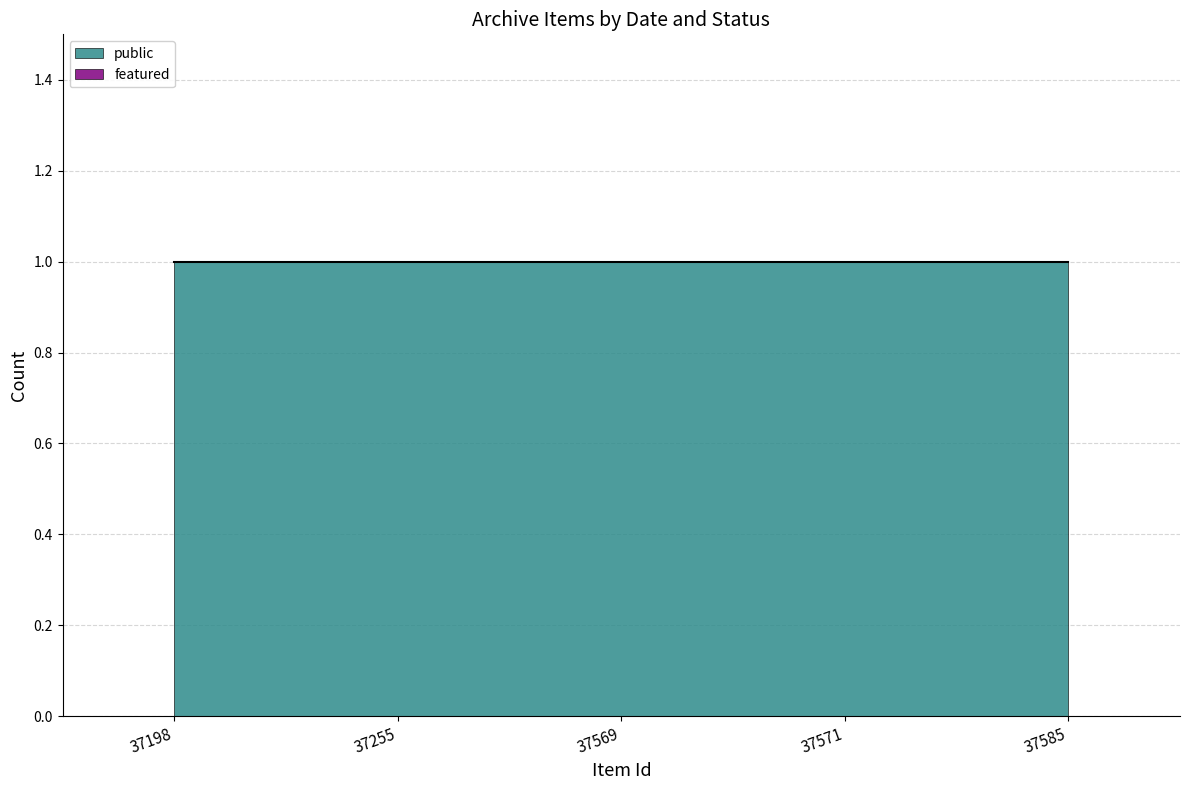

How many distinct data groups are displayed?

2